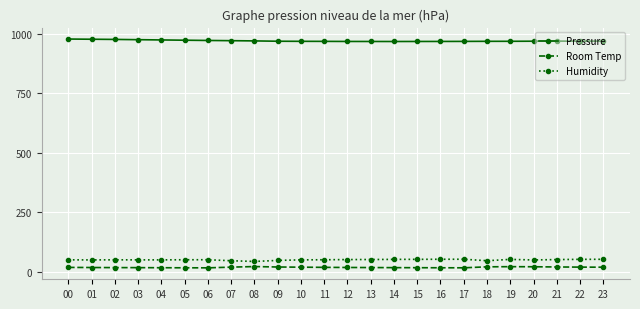

What is the average value of the Humidity series?

51.2